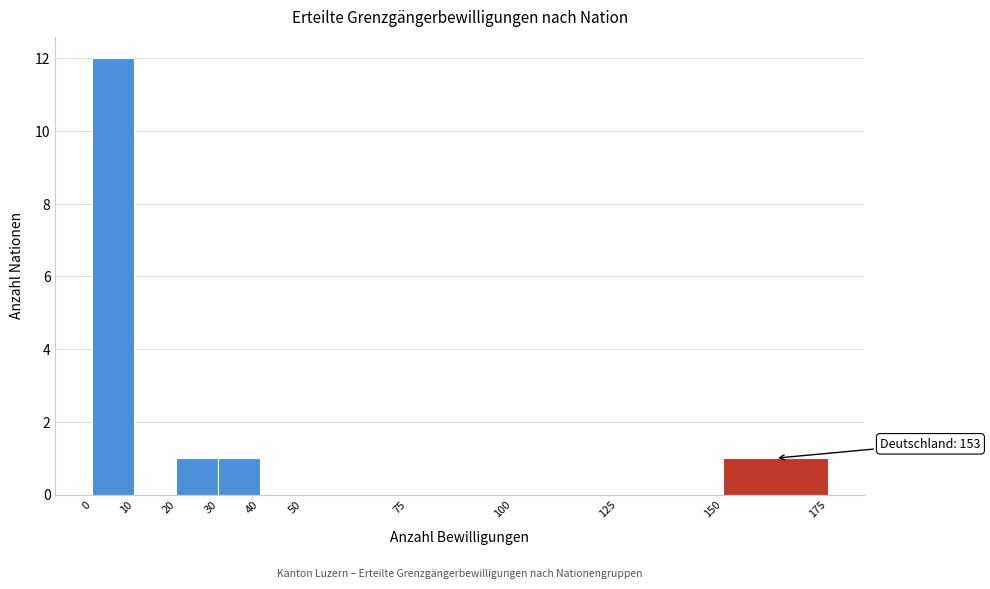

Which range on the x-axis has the tallest bar?

0 to 10